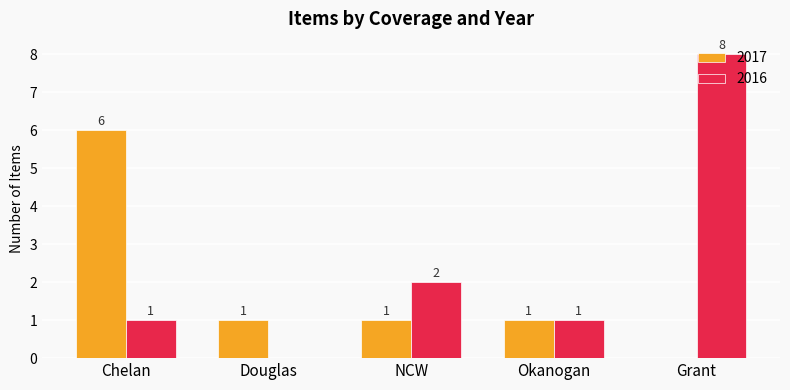

Read the 2016 value at Grant.

8